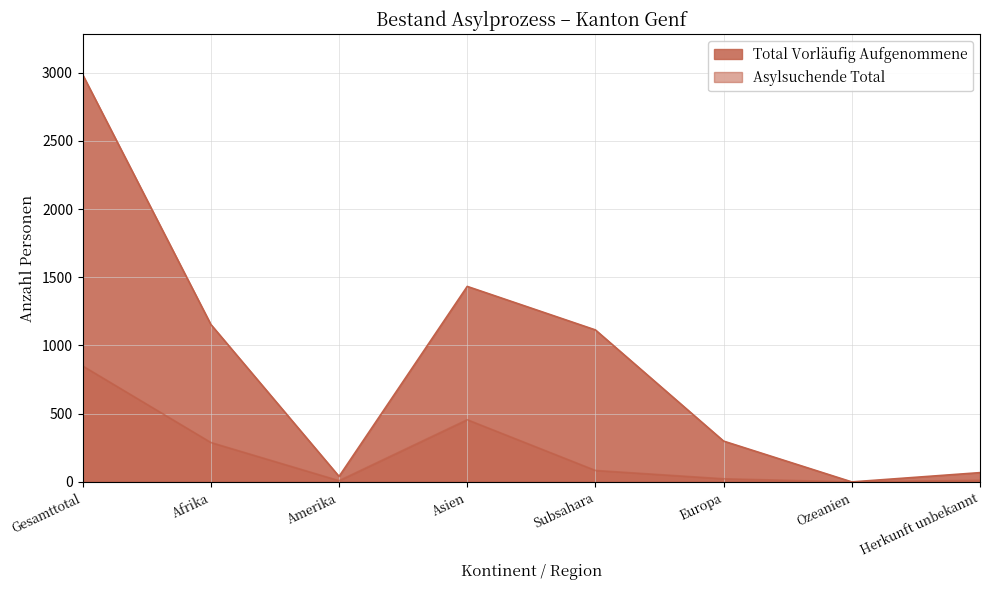

True or false: Total Vorläufig Aufgenommene has a value of 299 at Europa.

True